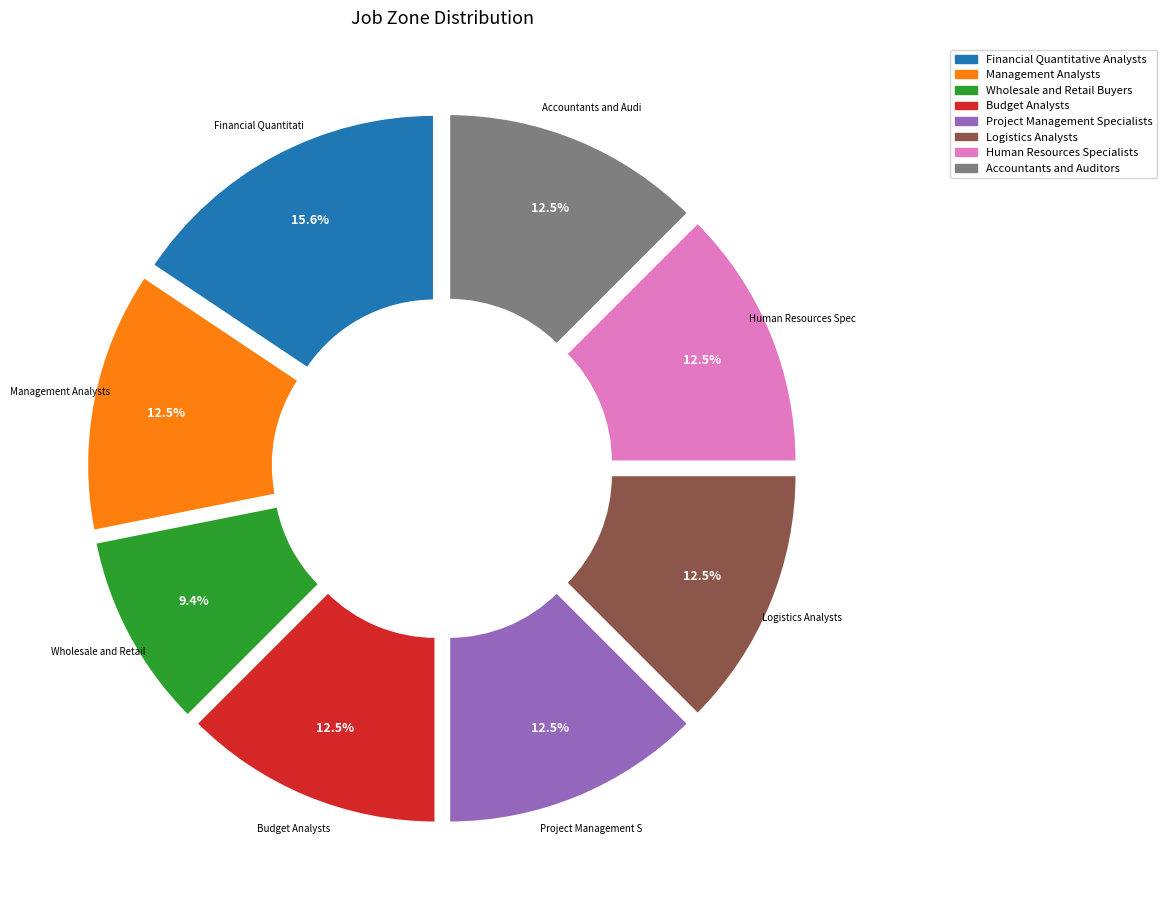

Between Financial Quantitative Analysts and Accountants and Auditors, which is larger?

Financial Quantitative Analysts